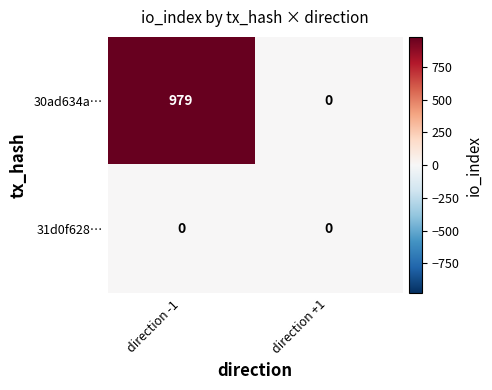

At how many categories does at least one series exceed 319?

1